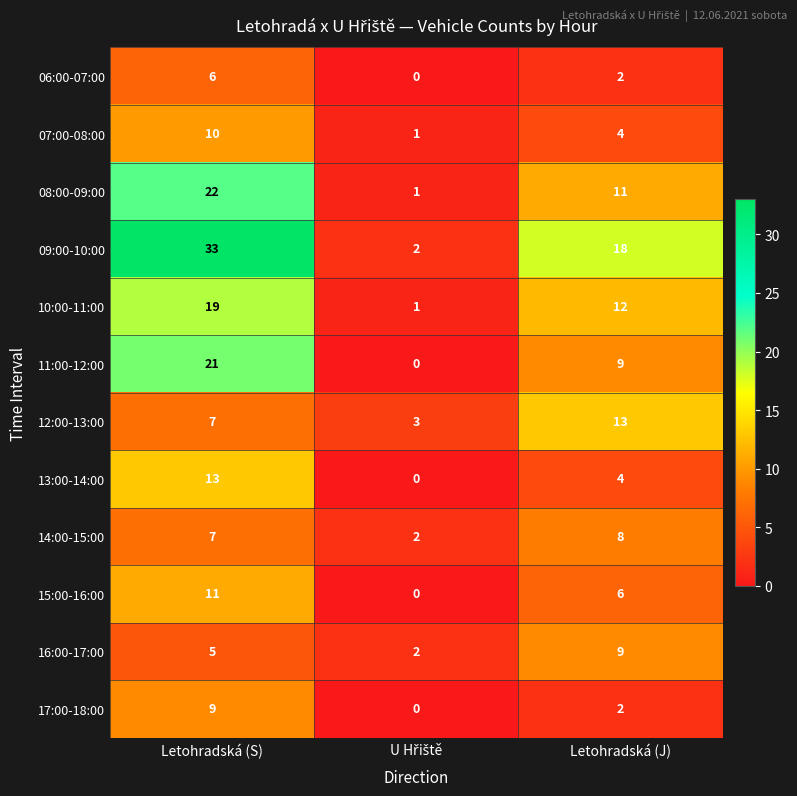

Which series has the widest spread of values?

09:00-10:00